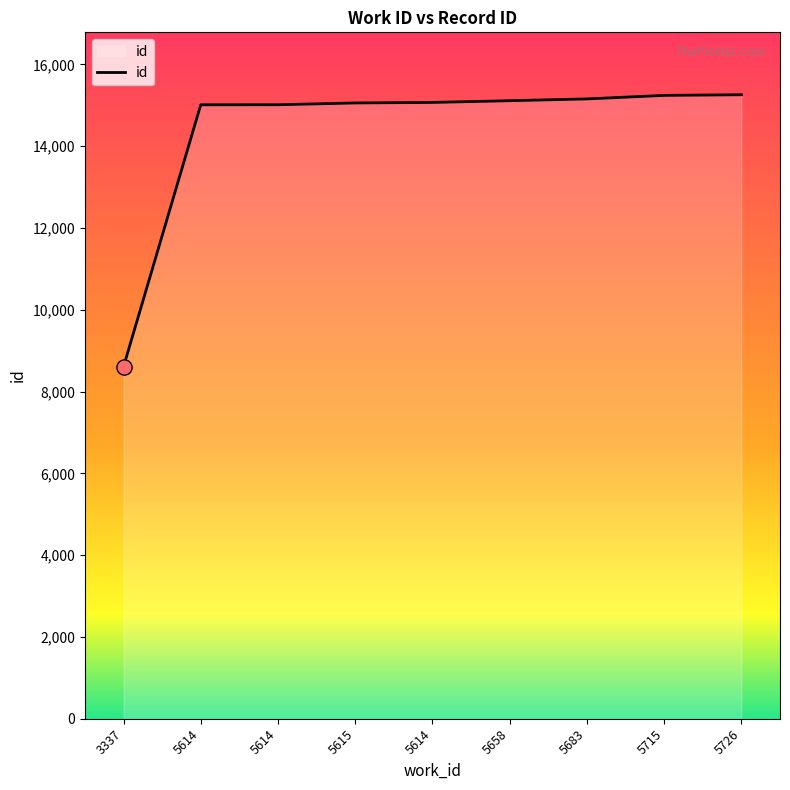

What is the ratio of the value at 5658 to the value at 5614?

1.0